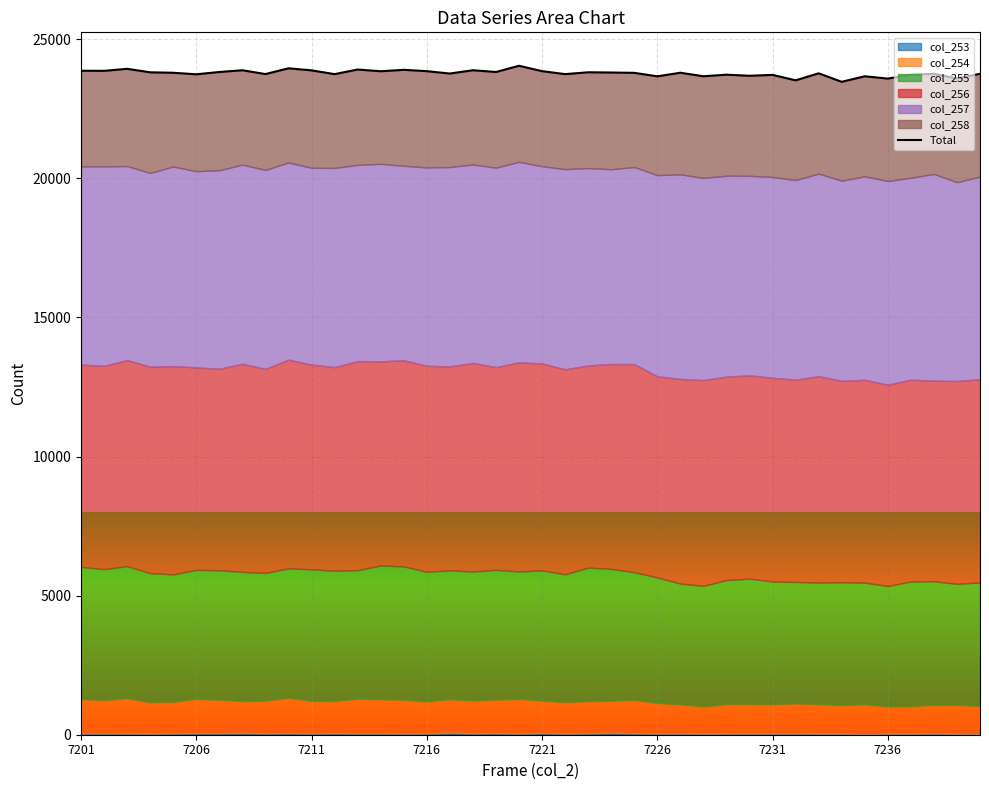

How many interior local peaks (higher than both neighbors) does the data have?

14